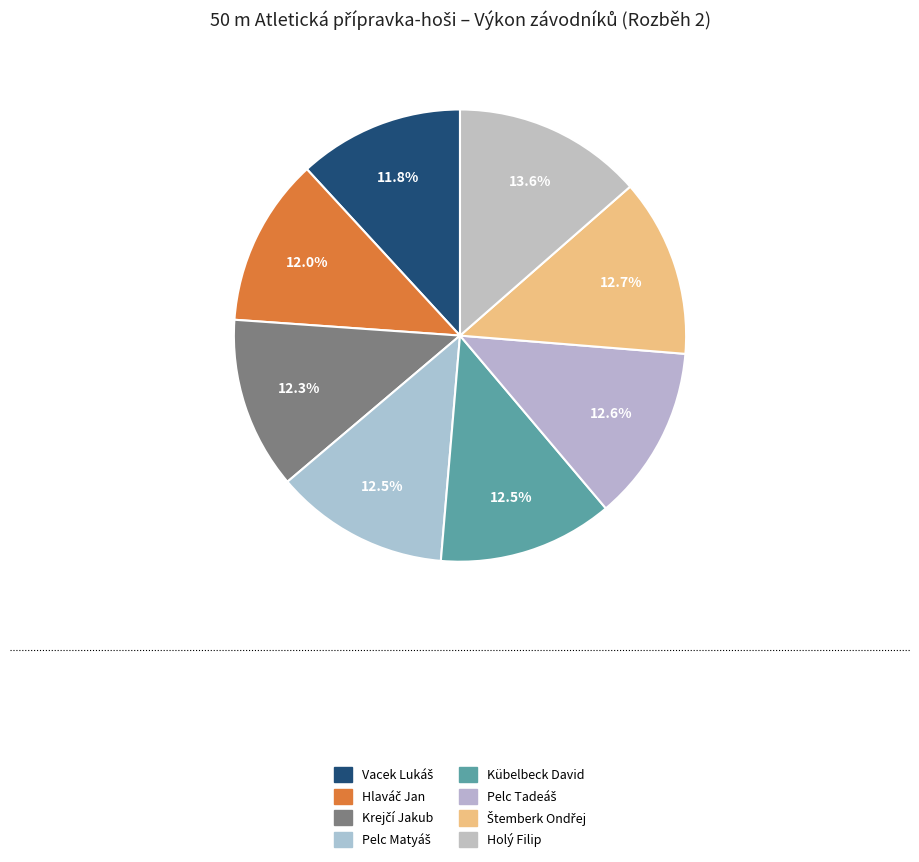

To the nearest percent, what is the combined percentage of Vacek Lukáš and Pelc Matyáš?

24%